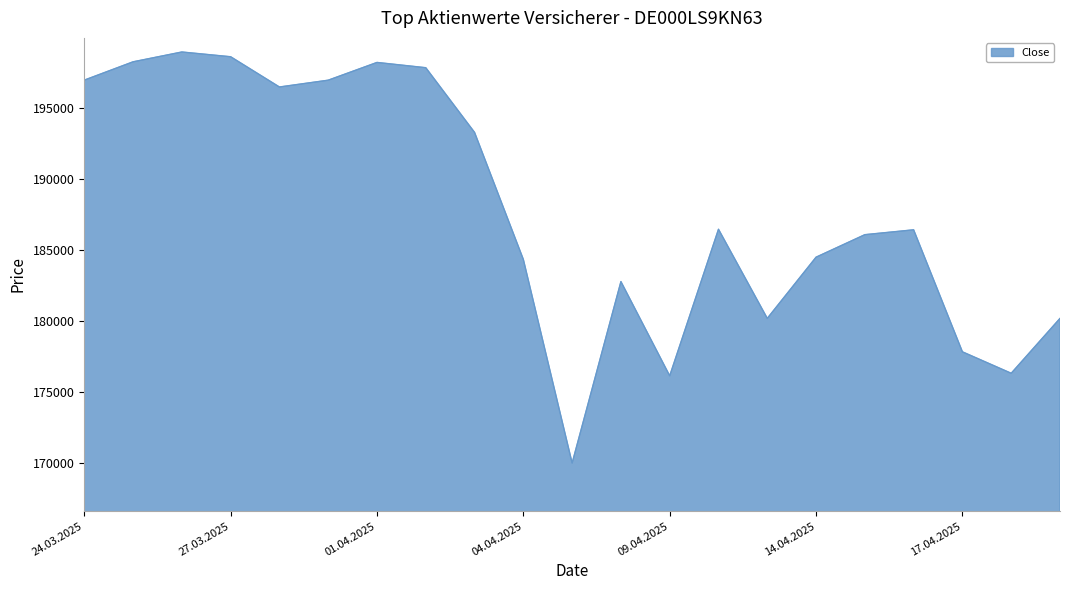

What is the minimum value shown in the chart?

169967